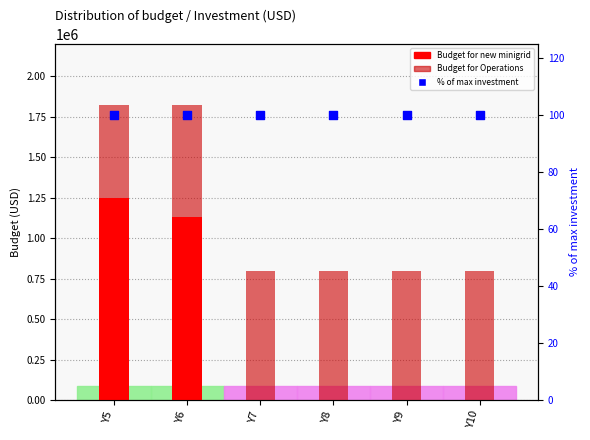

At how many categories does at least one series exceed 824611?

2